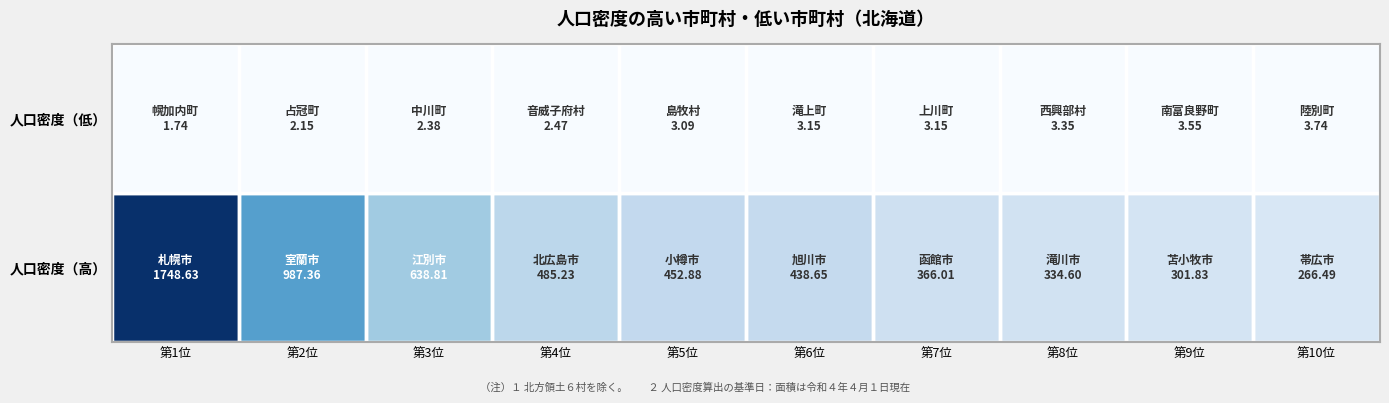

At which category is the sum across all series the highest?

第1位